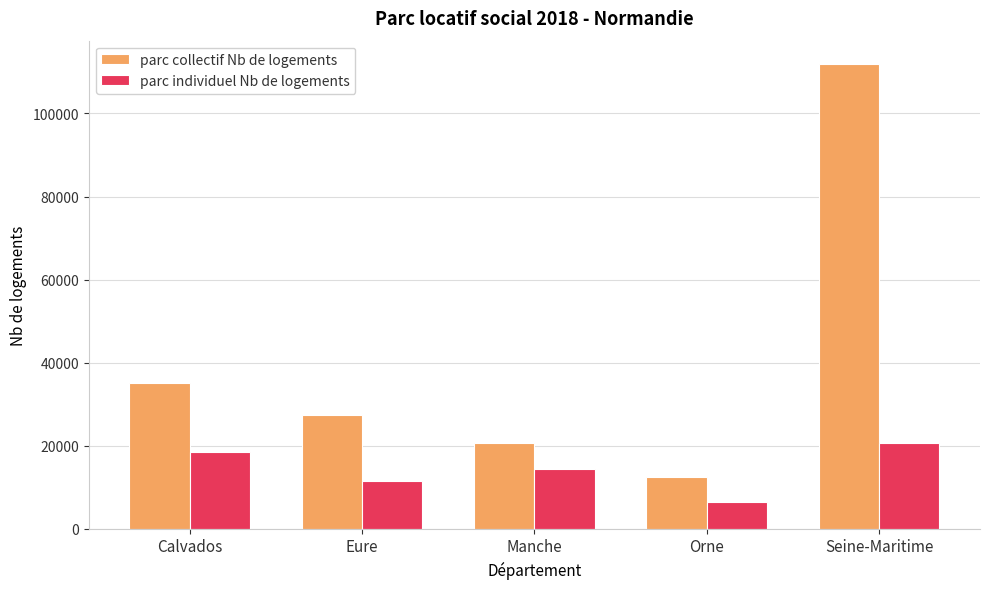

What is the label of the 4th bar from the left?

Orne